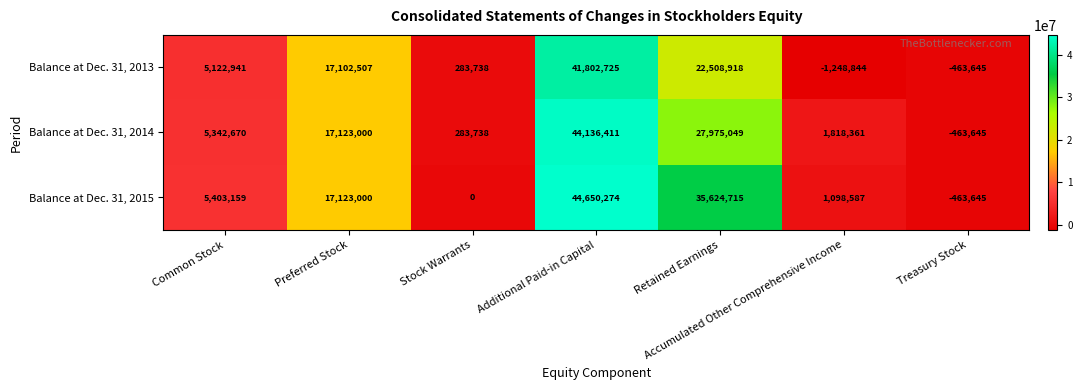

What is the spread (max minus min) of values at Stock Warrants?

283738